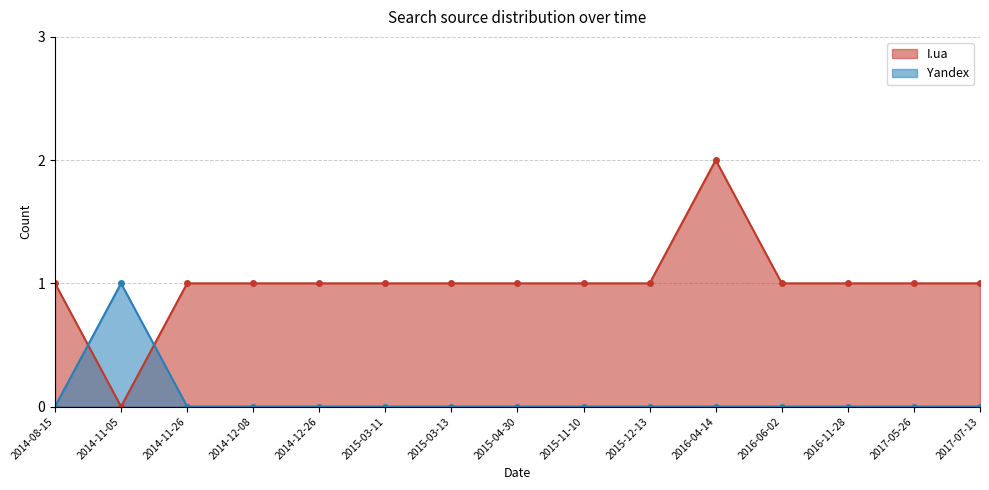

Reading right to left, list all the values displayed in this chart.

I.ua: 2017-07-13=1	2017-05-26=1	2016-11-28=1	2016-06-02=1	2016-04-14=2	2015-12-13=1	2015-11-10=1	2015-04-30=1	2015-03-13=1	2015-03-11=1	2014-12-26=1	2014-12-08=1	2014-11-26=1	2014-11-05=0	2014-08-15=1
Yandex: 2017-07-13=0	2017-05-26=0	2016-11-28=0	2016-06-02=0	2016-04-14=0	2015-12-13=0	2015-11-10=0	2015-04-30=0	2015-03-13=0	2015-03-11=0	2014-12-26=0	2014-12-08=0	2014-11-26=0	2014-11-05=1	2014-08-15=0